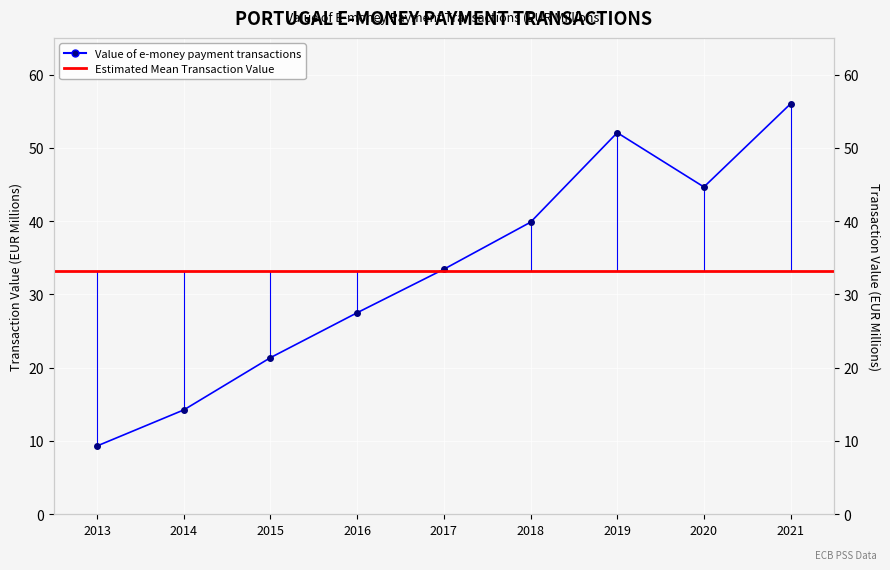

What is the ratio of the value at 2016 to the value at 2014?

1.9